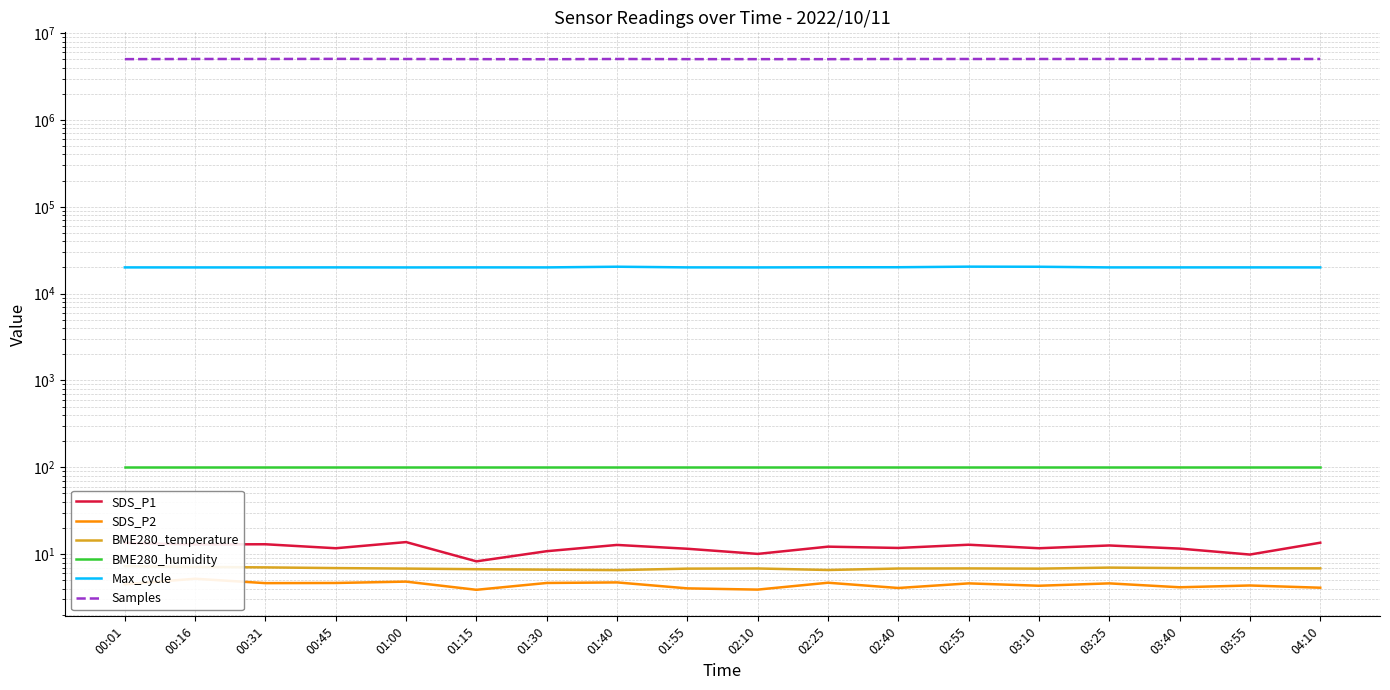

How many categories are shown in the chart?

18